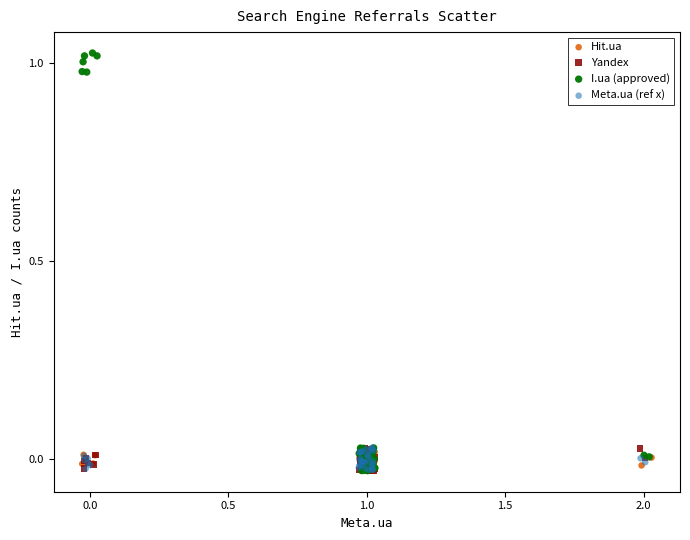

Which series has the widest spread of Y values?

I.ua (approved)